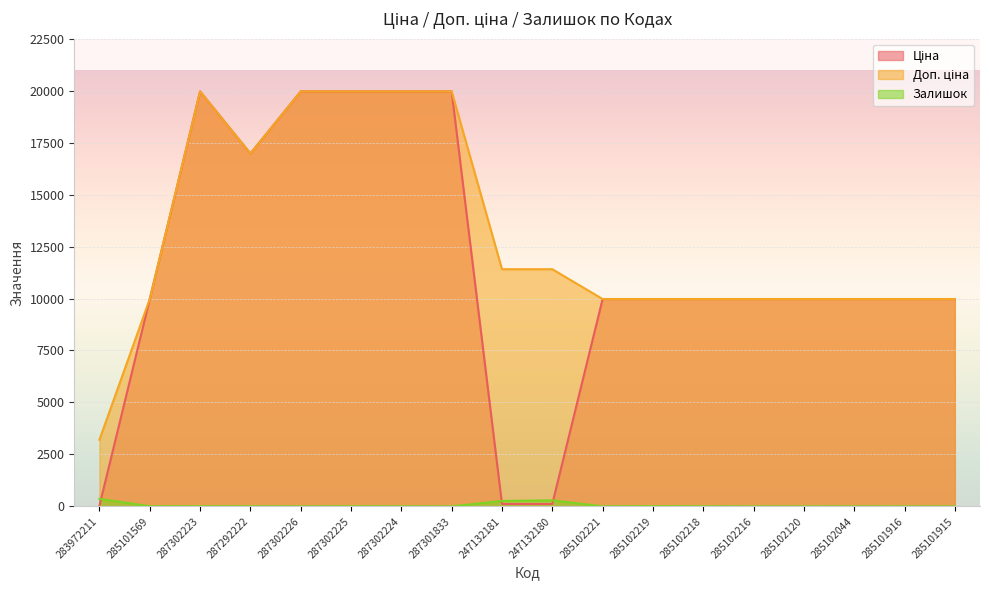

How many interior local peaks does the Залишок series have?

4